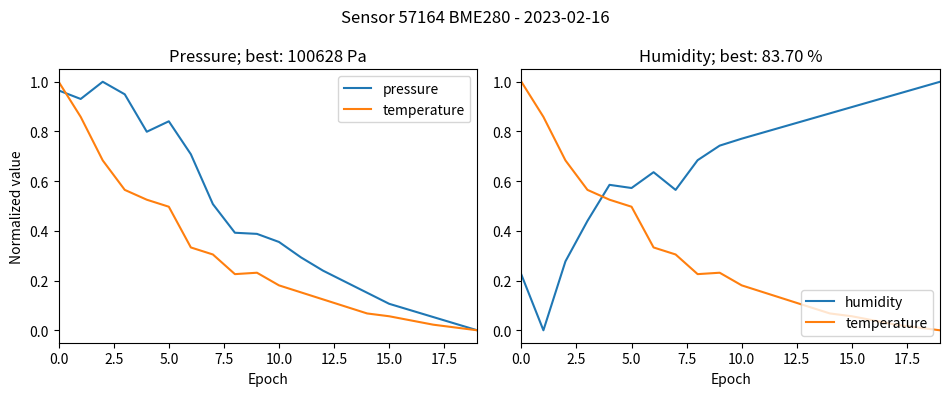

In temperature, how many points are higher than both neighbors (excluding endpoints)?

1